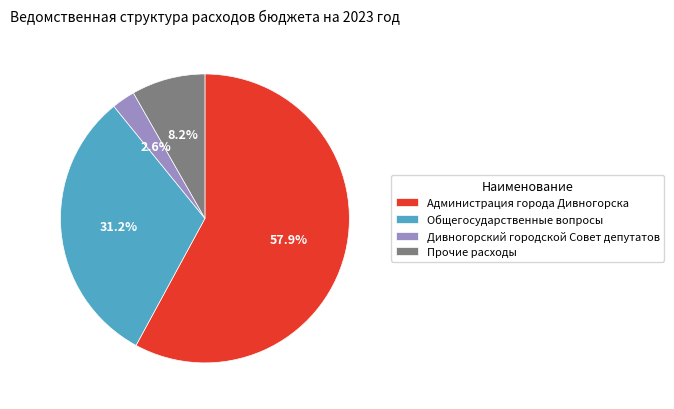

To the nearest percent, what is the combined percentage of Администрация города Дивногорска and Прочие расходы?

66%